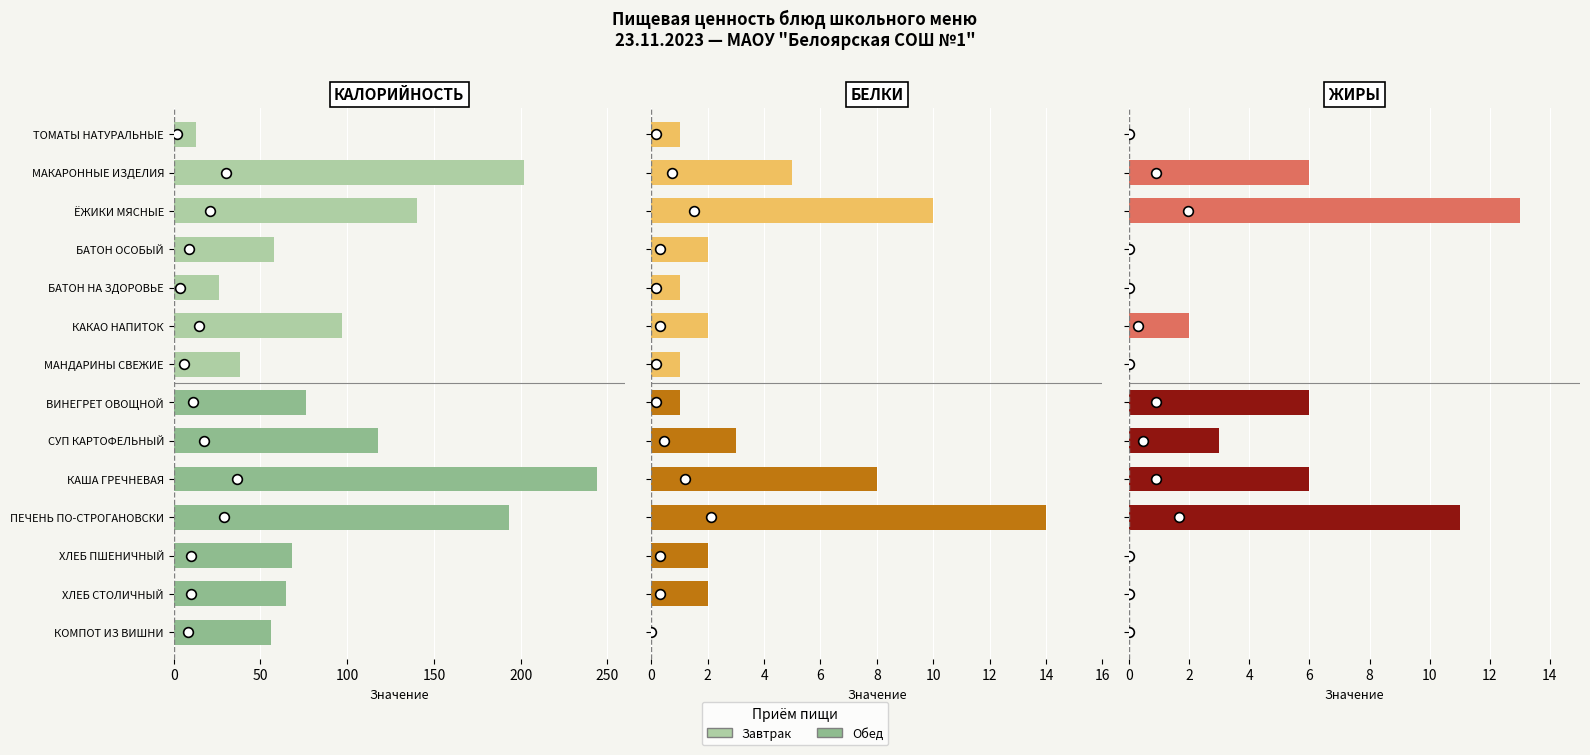

Which series has the largest total across all categories?

Калорийность